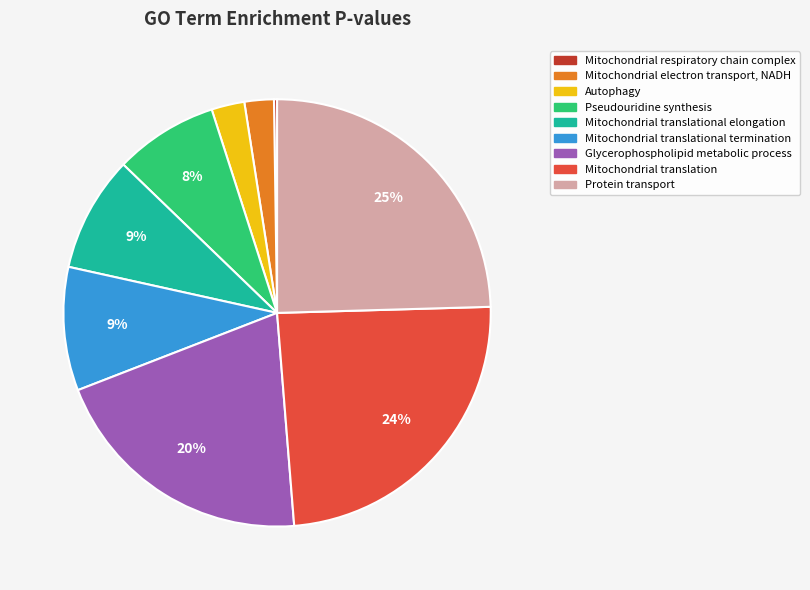

Is there a majority slice in this chart?

No